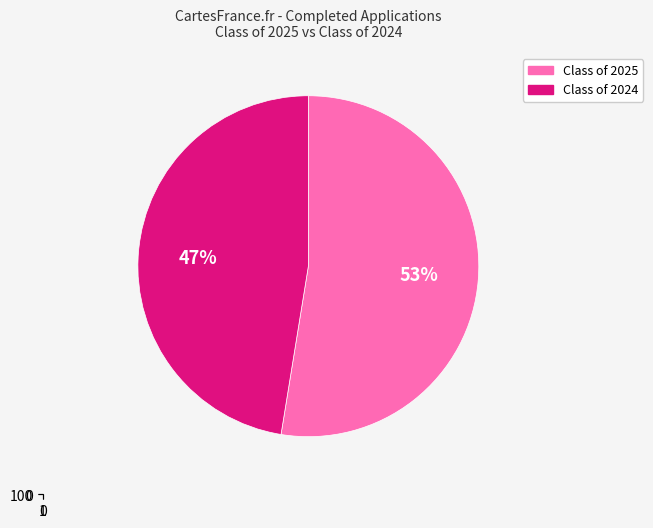

What percentage do Class of 2025 and Class of 2024 together represent?

100.0%